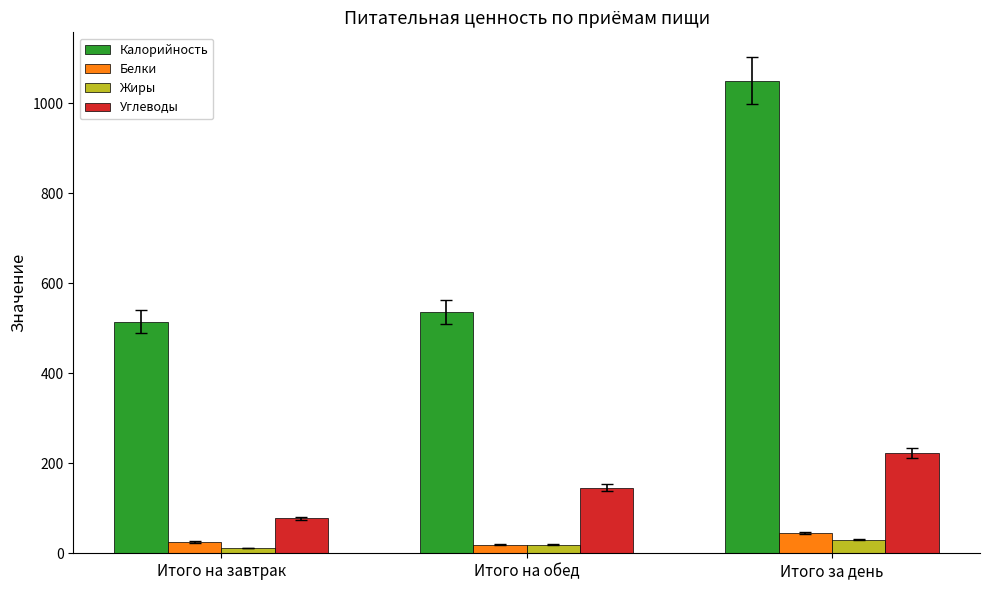

Rank the series by their maximum value, from highest to lowest.

Калорийность, Углеводы, Белки, Жиры